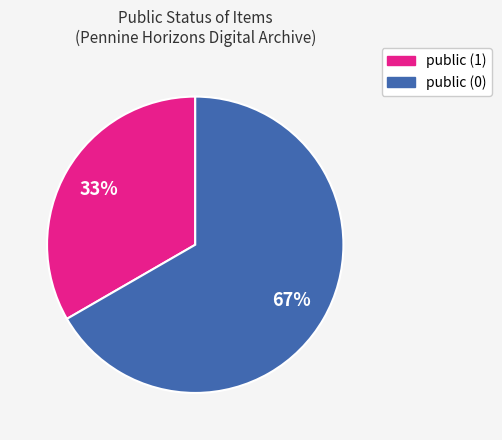

Count the number of slices in the pie.

2